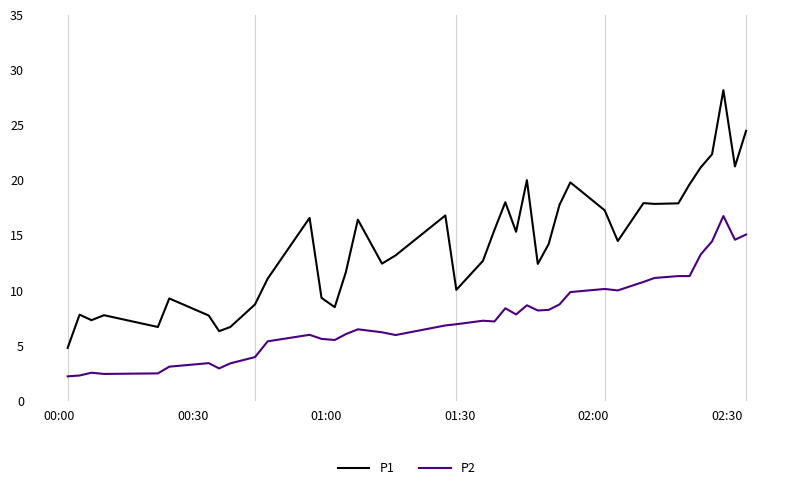

Rank the series by their maximum value, from lowest to highest.

P2, P1